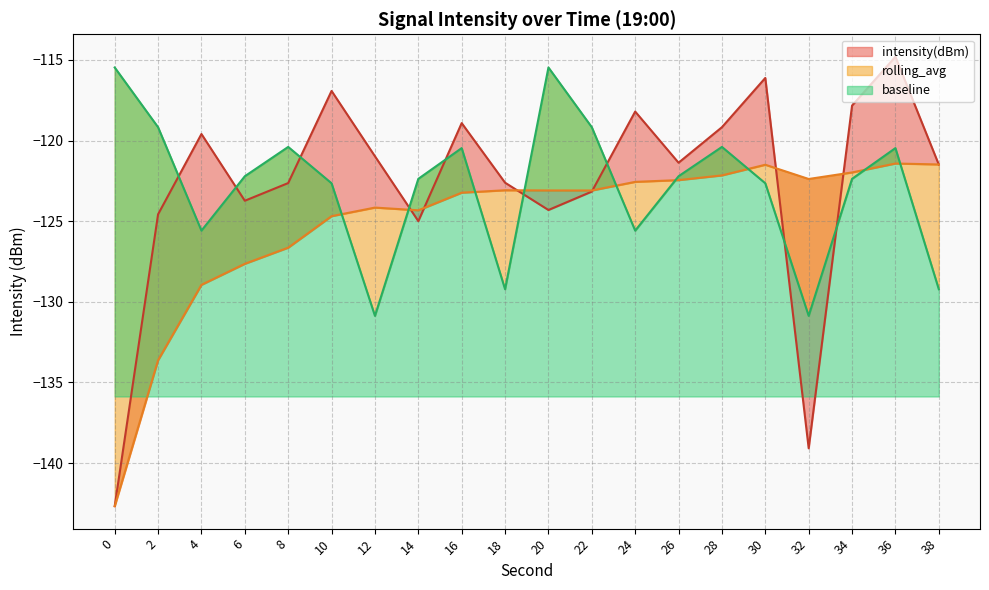

Where is the first local minimum for baseline?

4